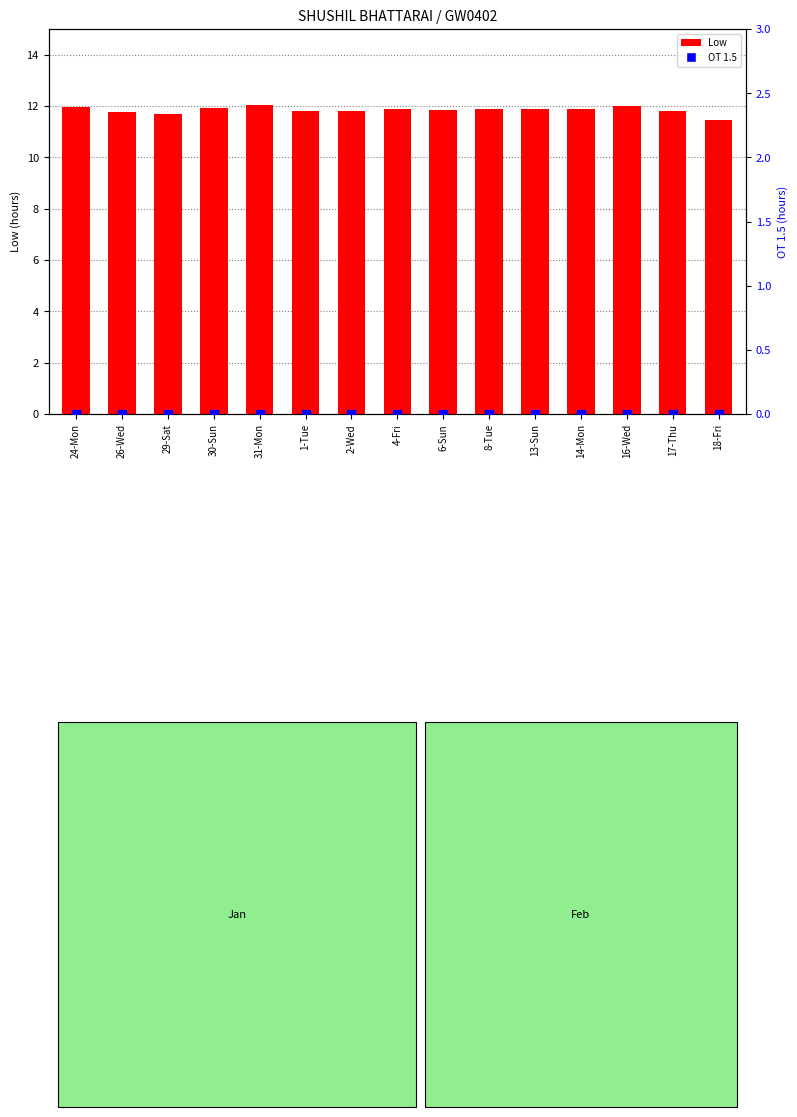

Which series contains the lowest Y value?

OT 1.5